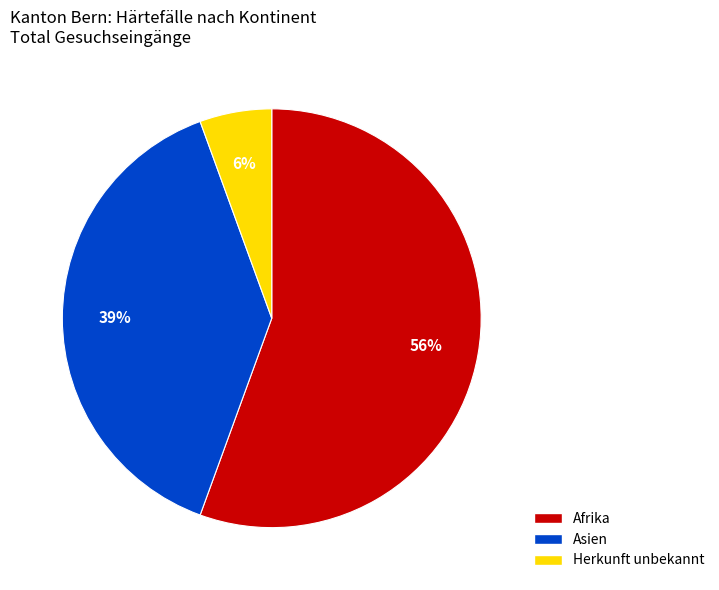

Do Herkunft unbekannt and Afrika together represent more than half of the pie?

Yes